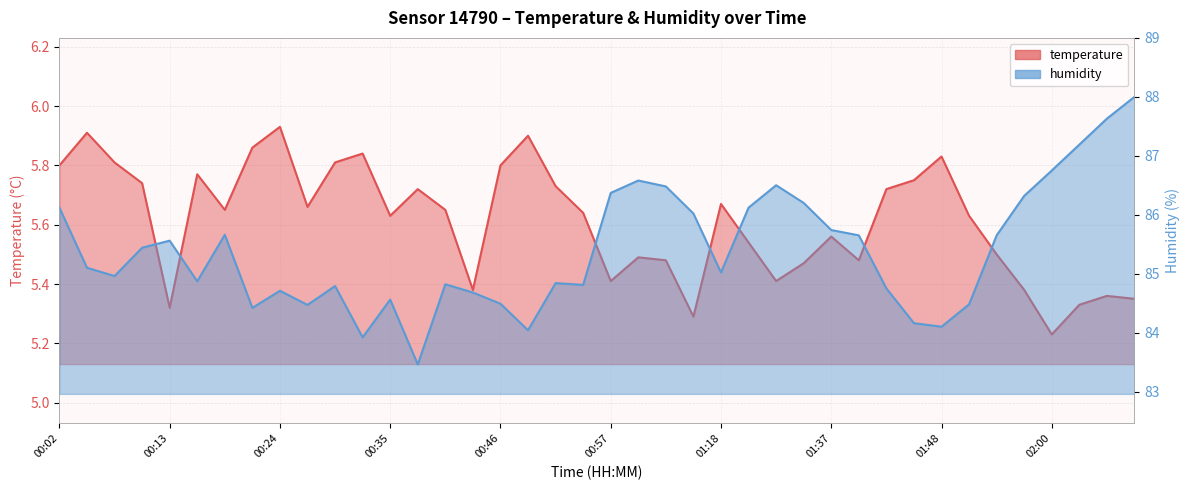

Reading left to right, extract all data points from this chart.

temperature: 5.8	5.9	5.8	5.7	5.3	5.8	5.7	5.9	5.9	5.7	5.8	5.8	5.6	5.7	5.7	5.4	5.8	5.9	5.7	5.6	5.4	5.5	5.5	5.3	5.7	5.5	5.4	5.5	5.6	5.5	5.7	5.8	5.8	5.6	5.5	5.4	5.2	5.3	5.4	5.3
humidity: 86.1	85.1	85.0	85.4	85.6	84.9	85.7	84.4	84.7	84.5	84.8	83.9	84.6	83.5	84.8	84.7	84.5	84.0	84.8	84.8	86.4	86.6	86.5	86.0	85.0	86.1	86.5	86.2	85.7	85.7	84.8	84.2	84.1	84.5	85.7	86.3	86.8	87.2	87.6	88.0